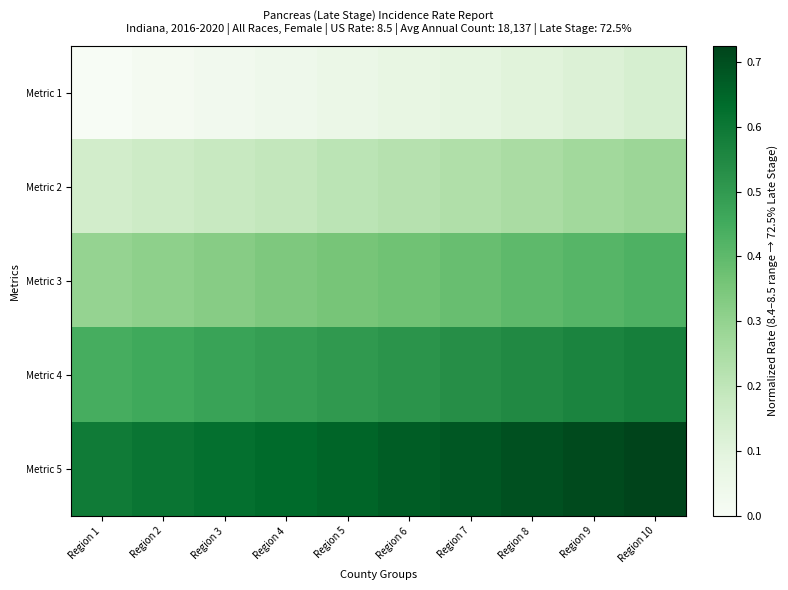

Between Region 2 and Region 7, which is larger?

Region 7